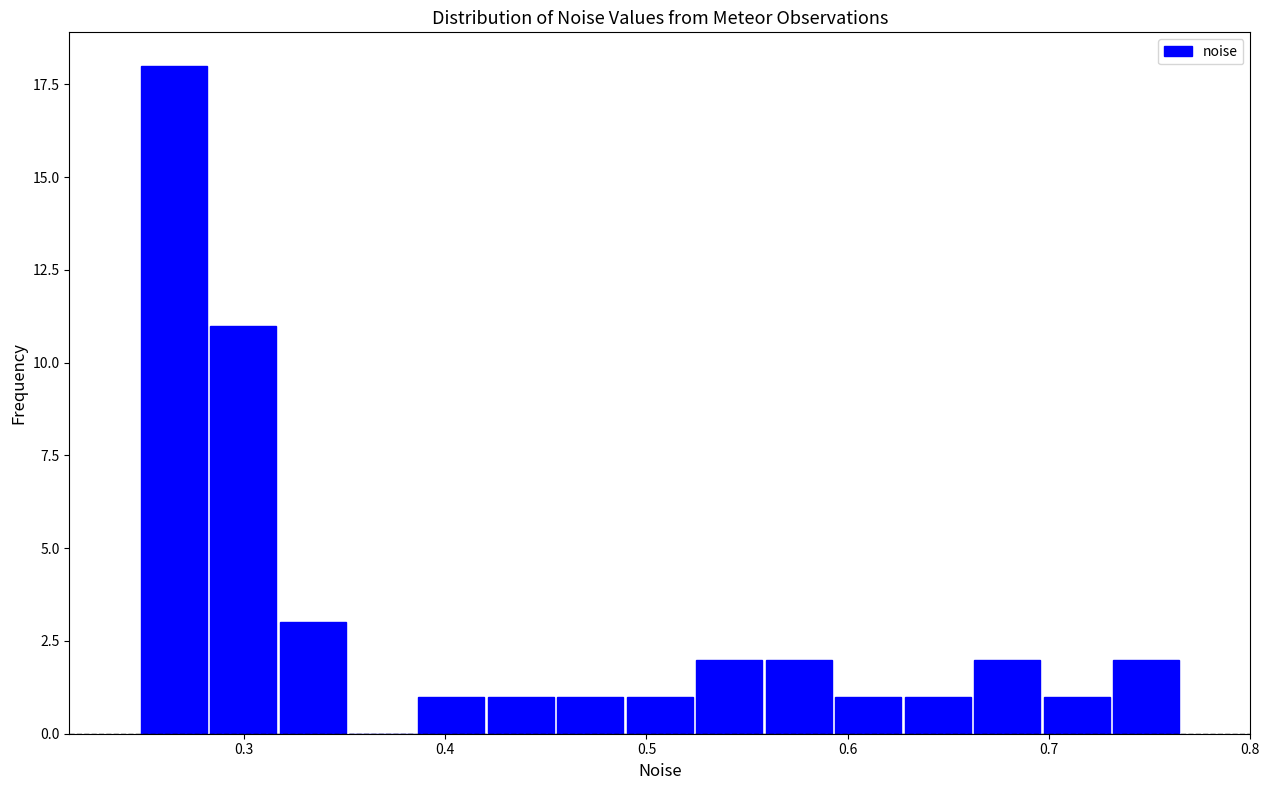

Read against the x-axis, roughly where is the centre of the tallest bar?

0.27